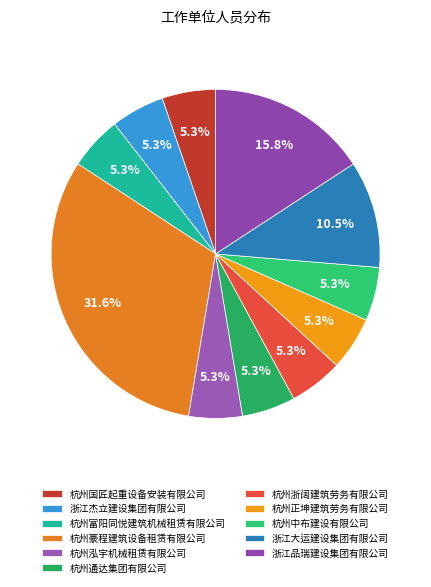

Is there any slice that represents more than half of the pie?

No